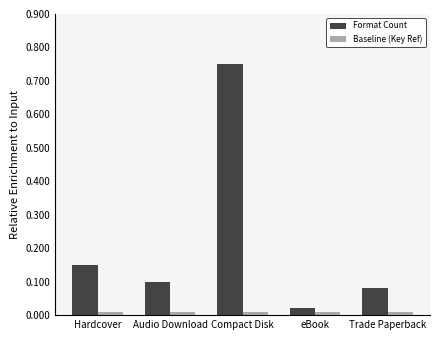

Which series has the largest range (max minus min)?

Format Count